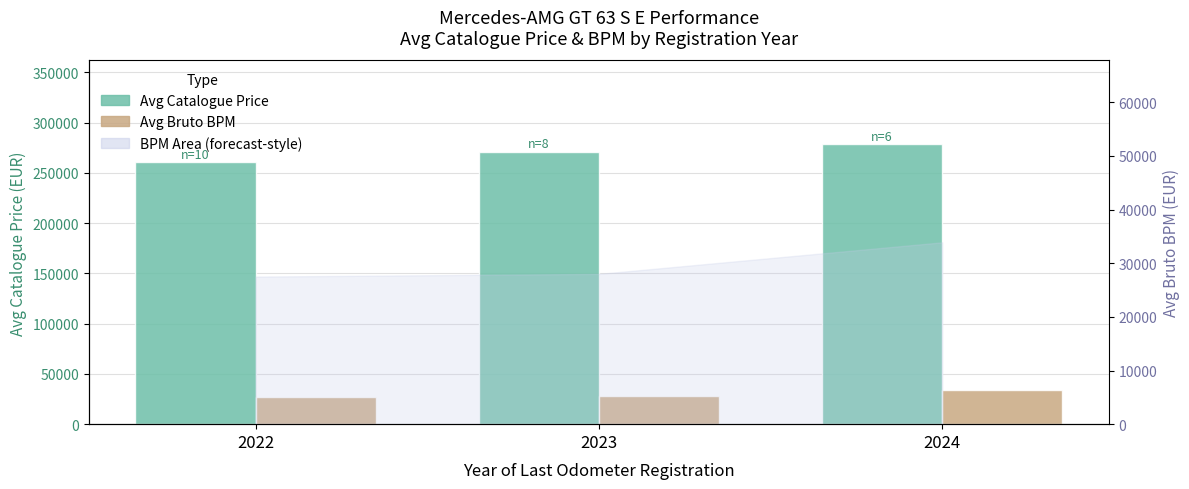

Between 2022 and 2024, which series saw the biggest shift?

Avg Catalogue Price